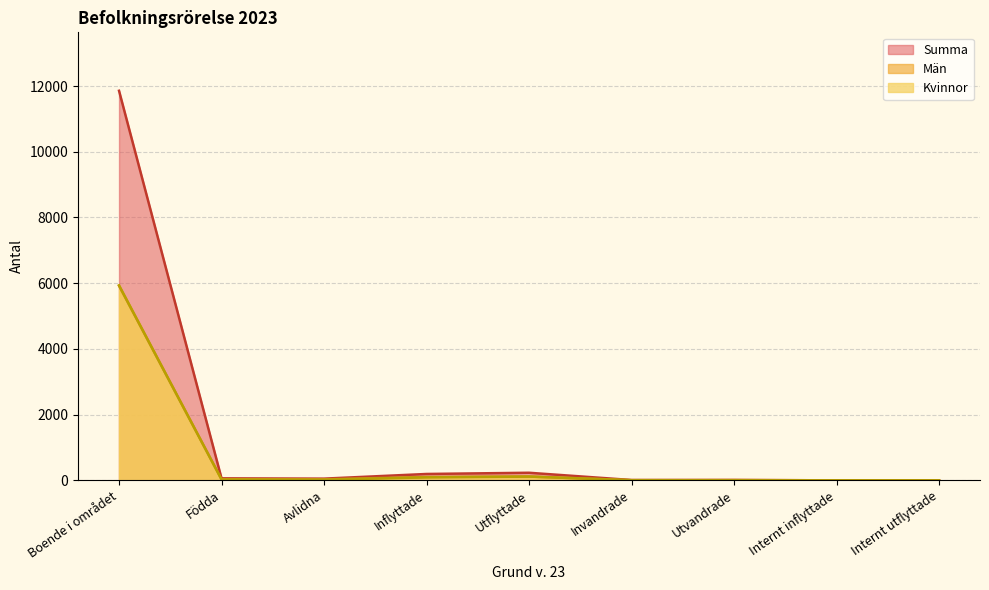

Where is the first local minimum for Män?

Avlidna